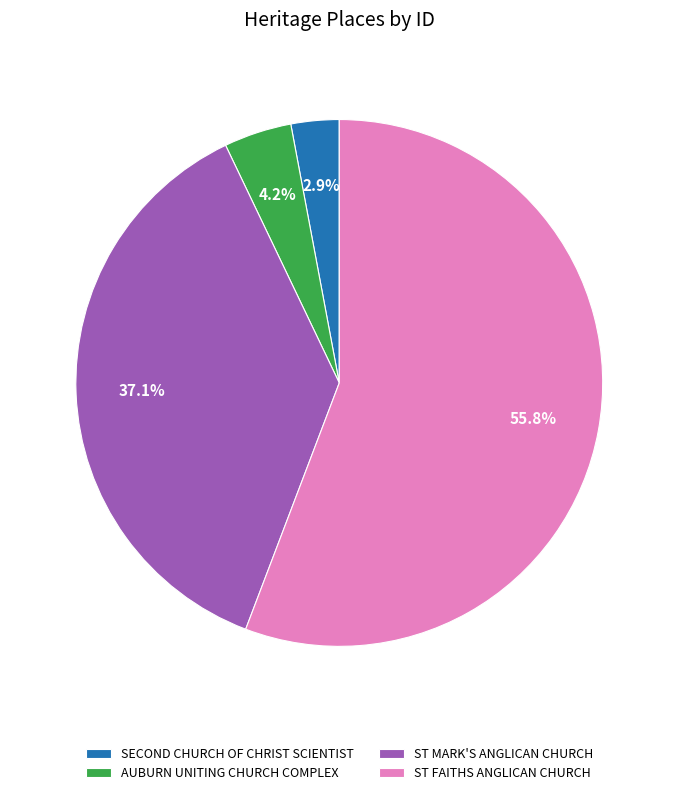

Rank the categories by value from highest to lowest.

ST FAITHS ANGLICAN CHURCH, ST MARK'S ANGLICAN CHURCH, AUBURN UNITING CHURCH COMPLEX, SECOND CHURCH OF CHRIST SCIENTIST